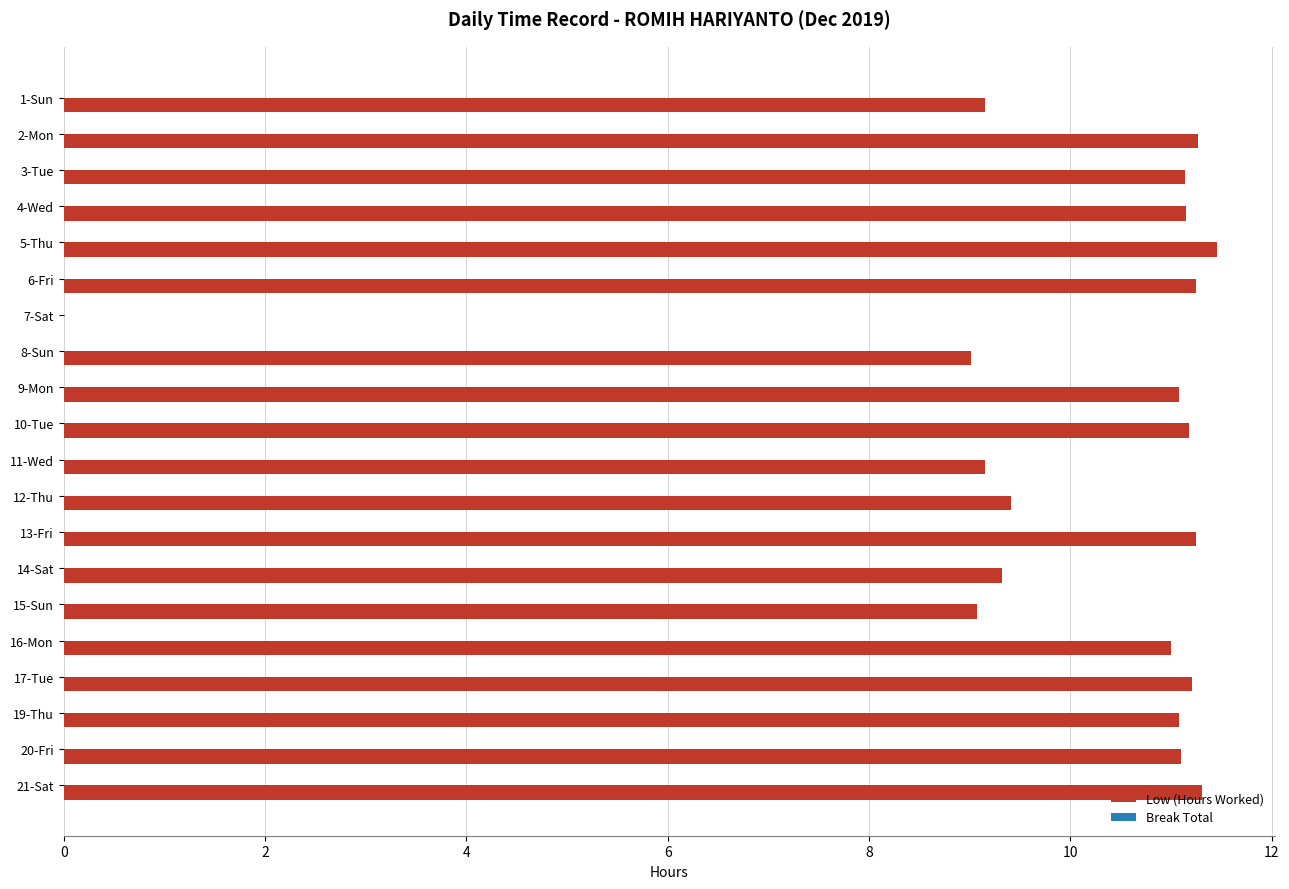

Which label corresponds to the largest value in the chart?

5-Thu